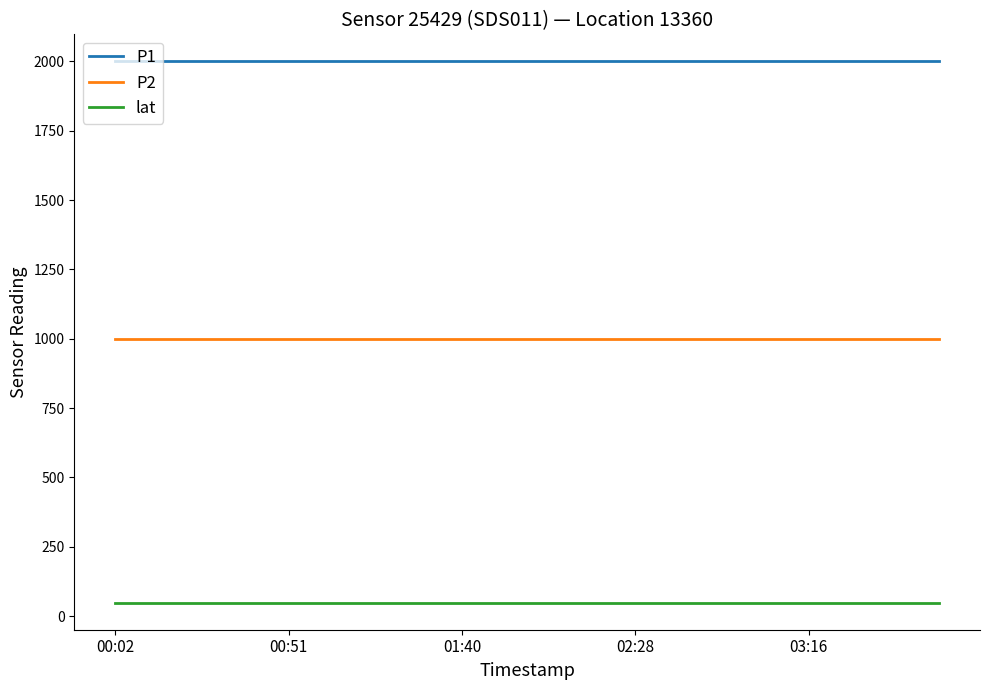

True or false: lat and P1 cross at least once.

False